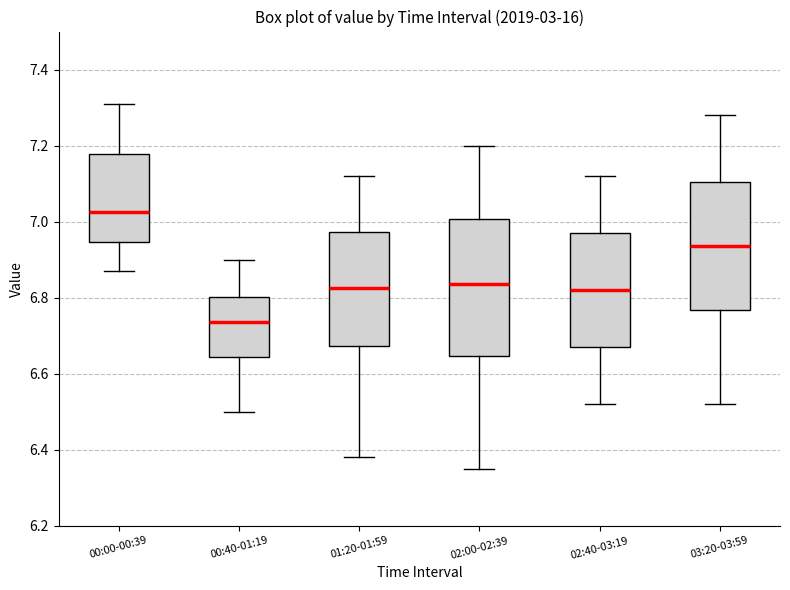

Where is the lower edge of the box for 03:20-03:59 on the y-axis? The values are not printed on the chart, so give them approximately, as read against the axis.

6.76